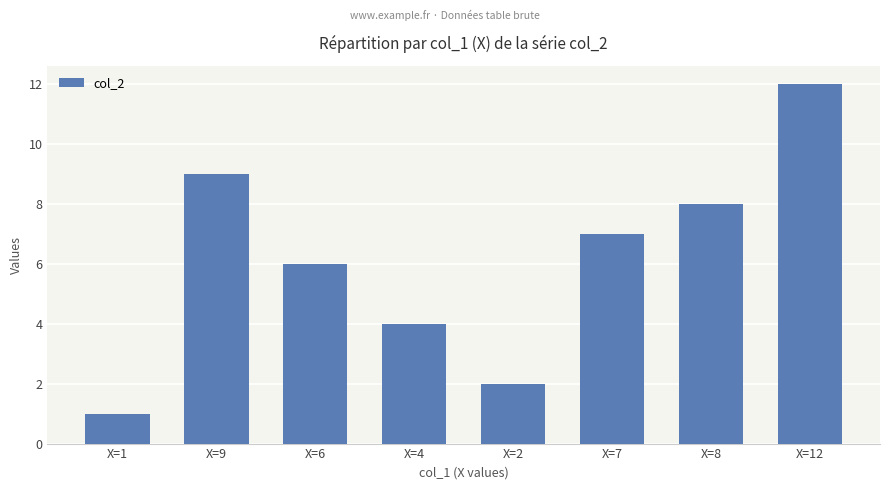

How many data points does each series have?

8